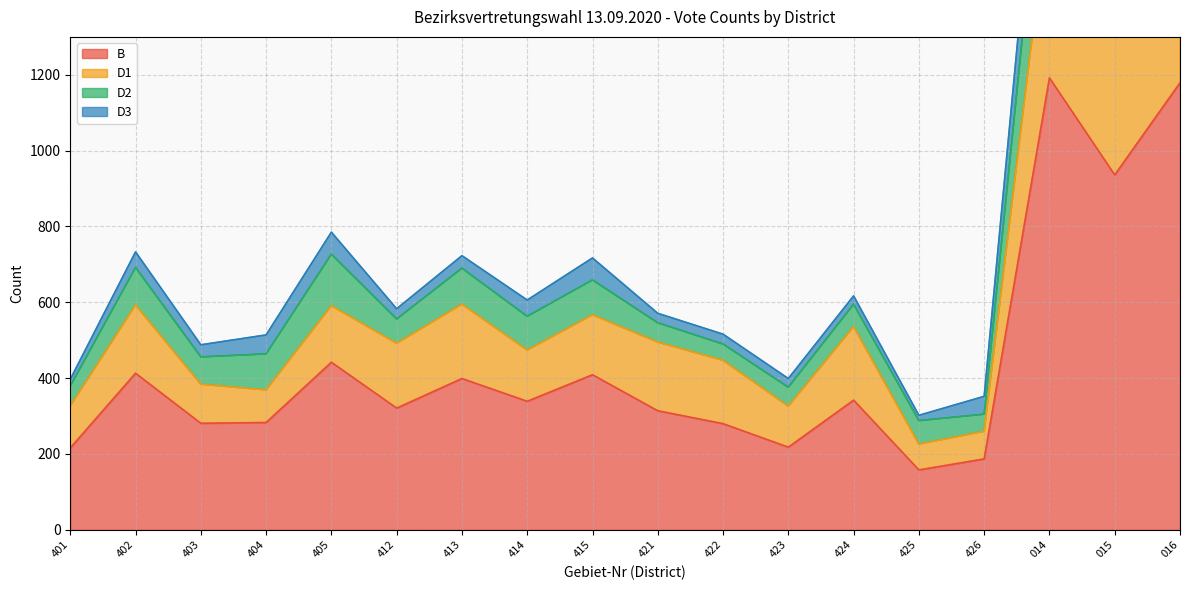

At how many categories does at least one series exceed 1511?

2